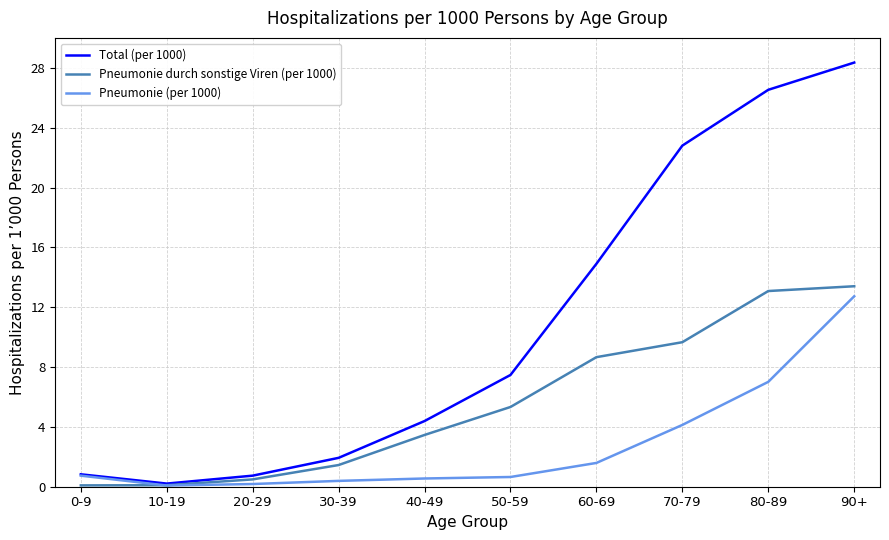

Which series has the largest total across all categories?

Total (per 1000)